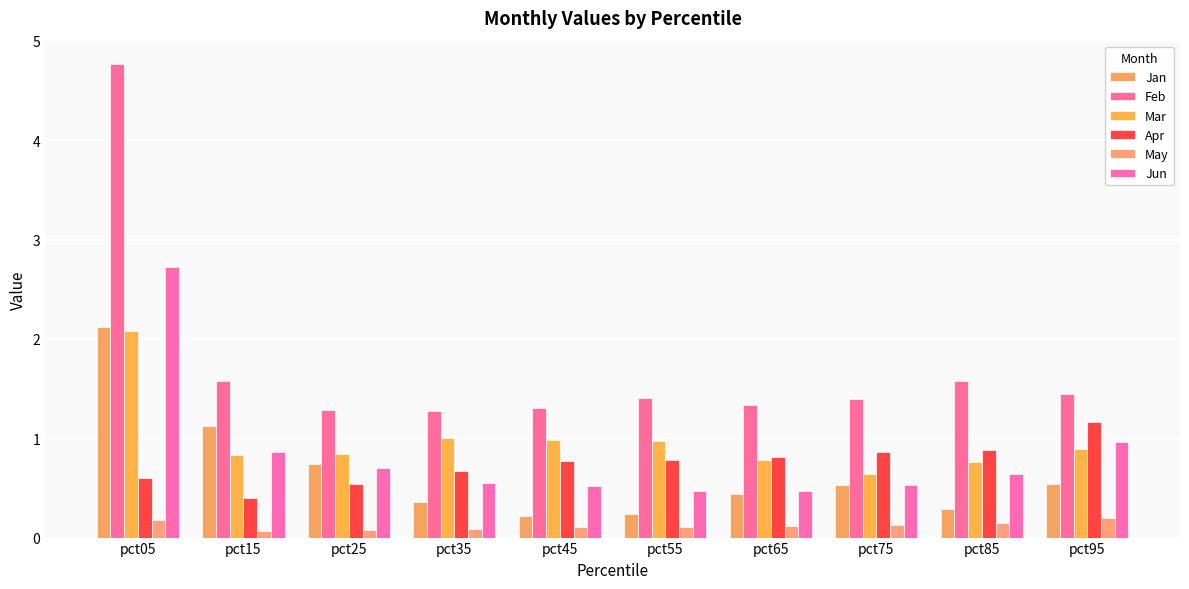

Between pct55 and pct95, which series saw the biggest shift?

Jun